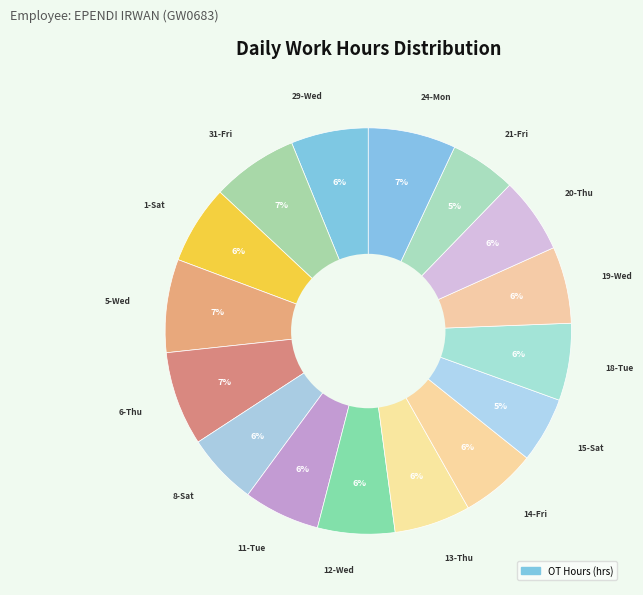

How many slices are in this pie chart?

16